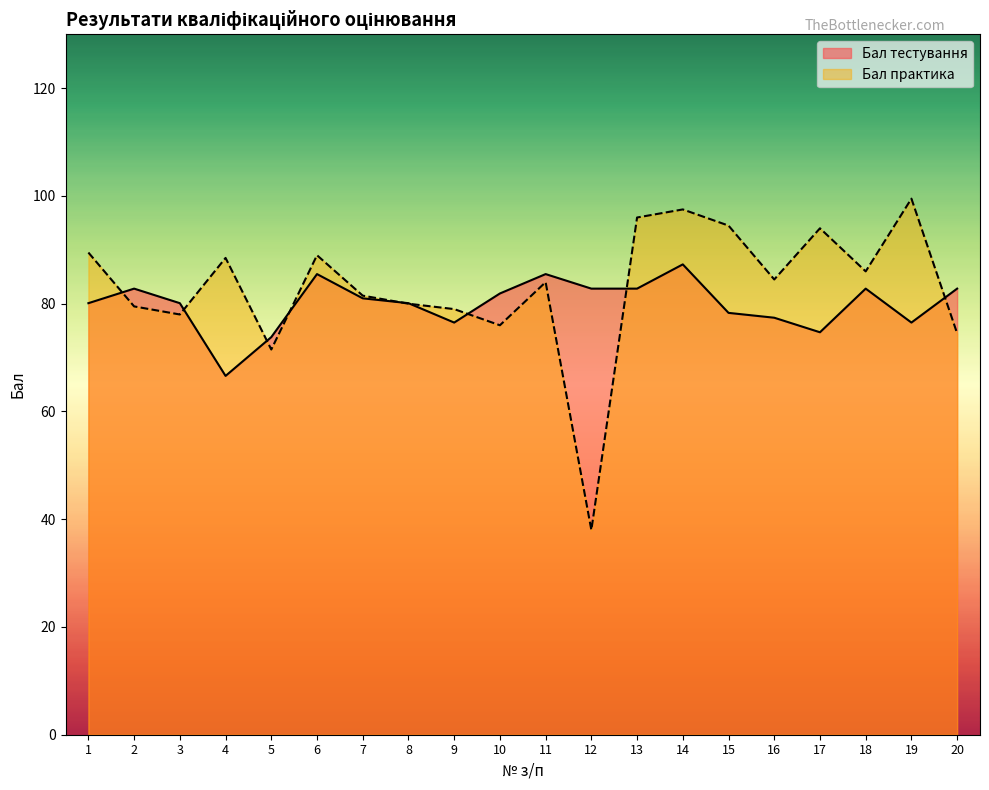

Which label corresponds to the smallest value in the chart?

12